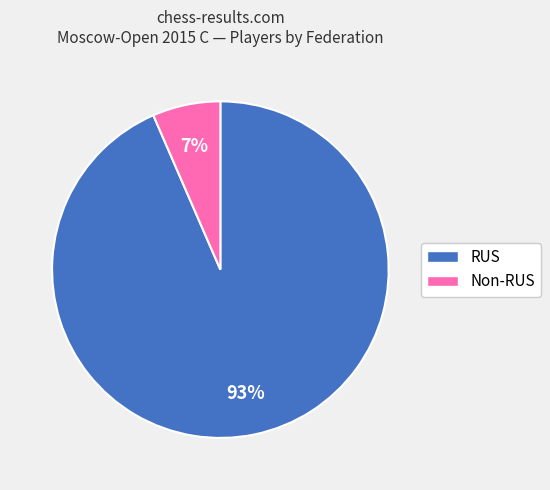

Does any single category account for the majority?

Yes